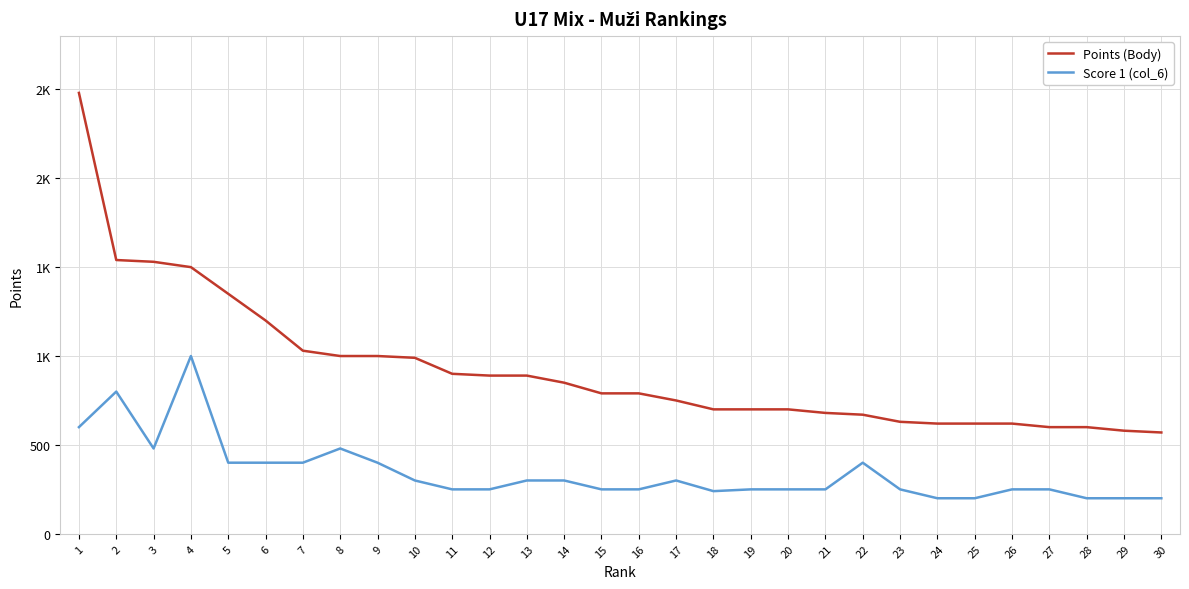

Does the chart have visible grid lines?

Yes